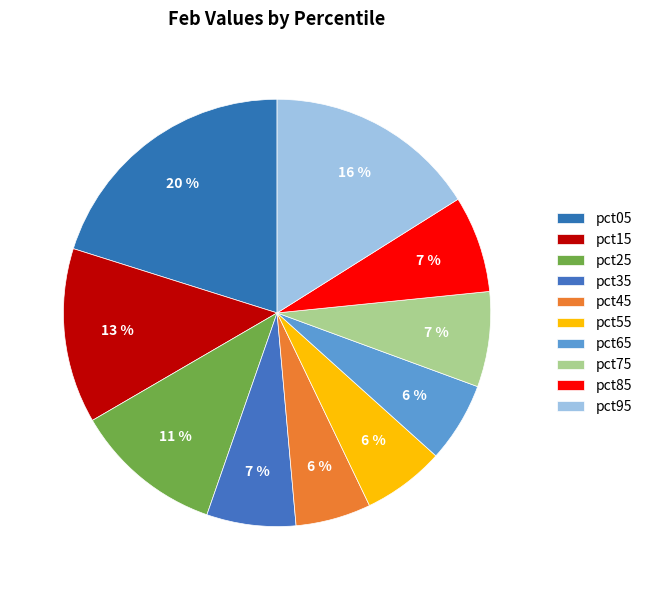

How many segments does this pie chart have?

10